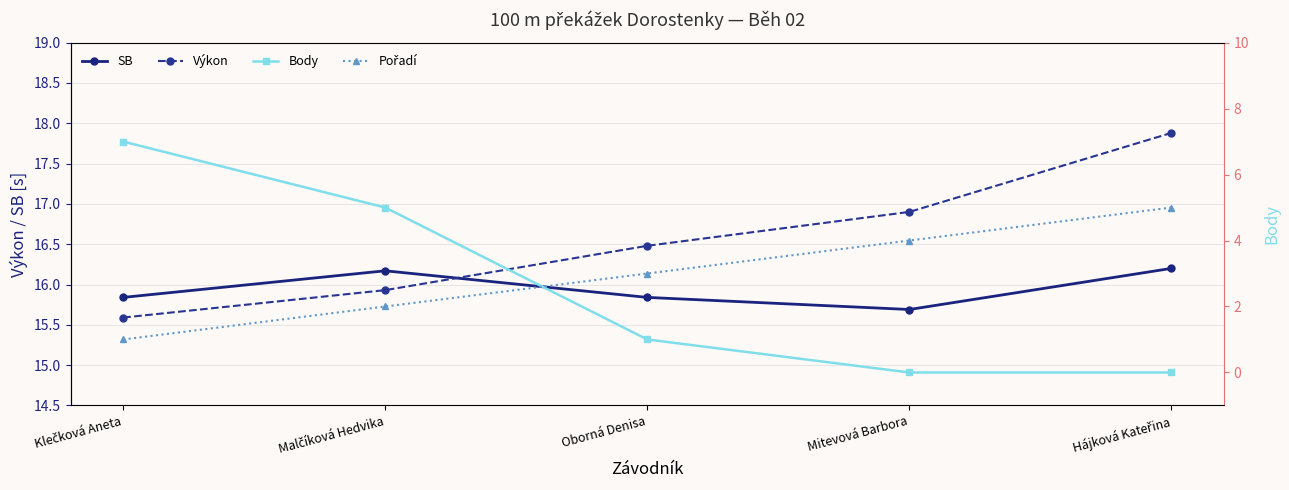

What is the value of the Pořadí point at the 3rd from the left?

3.0